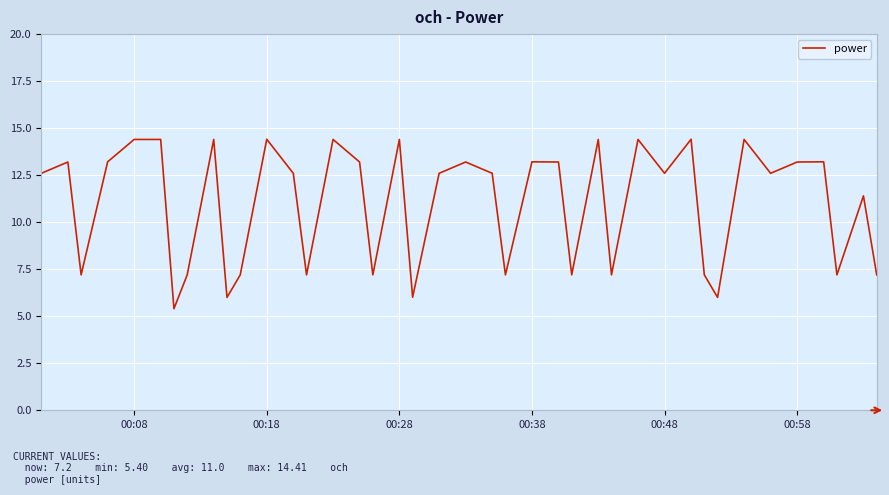

What is the maximum value shown in the chart?

14.4